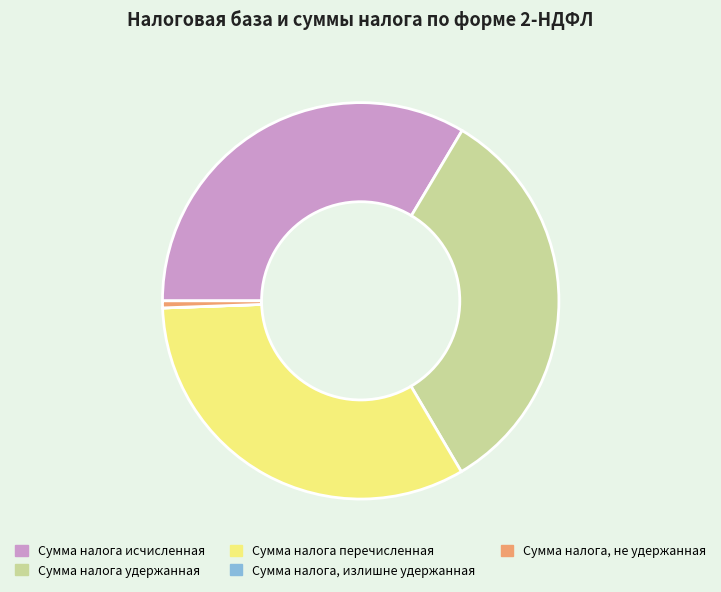

Which slice is the largest?

Сумма налога исчисленная